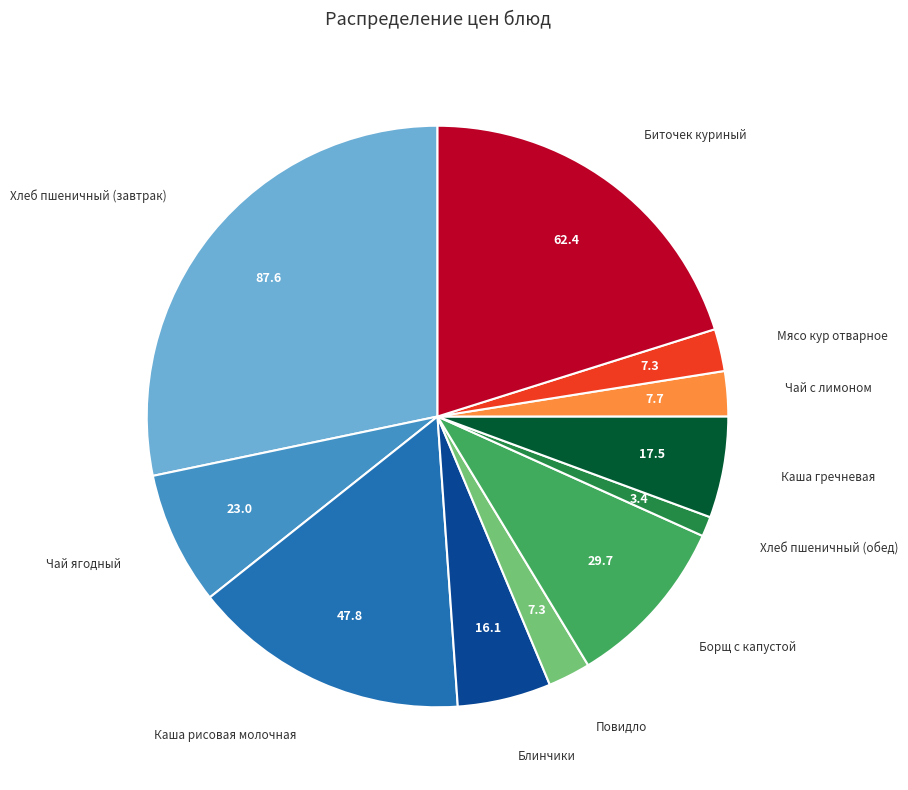

Does any single category account for the majority?

No